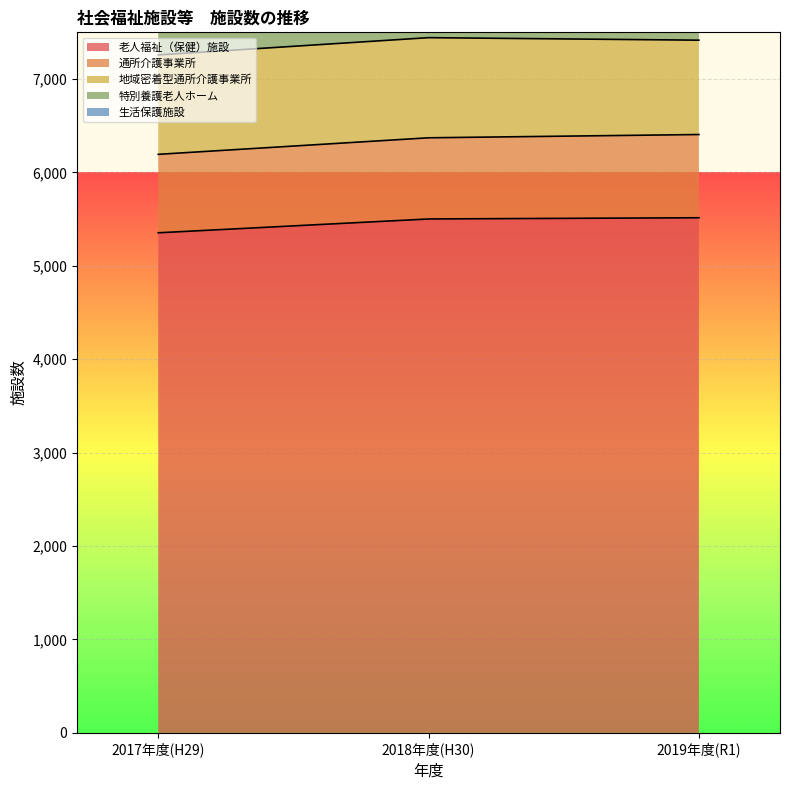

What is the sum of the 生活保護施設 values at 2019年度(R1) and 2017年度(H29)?

15434